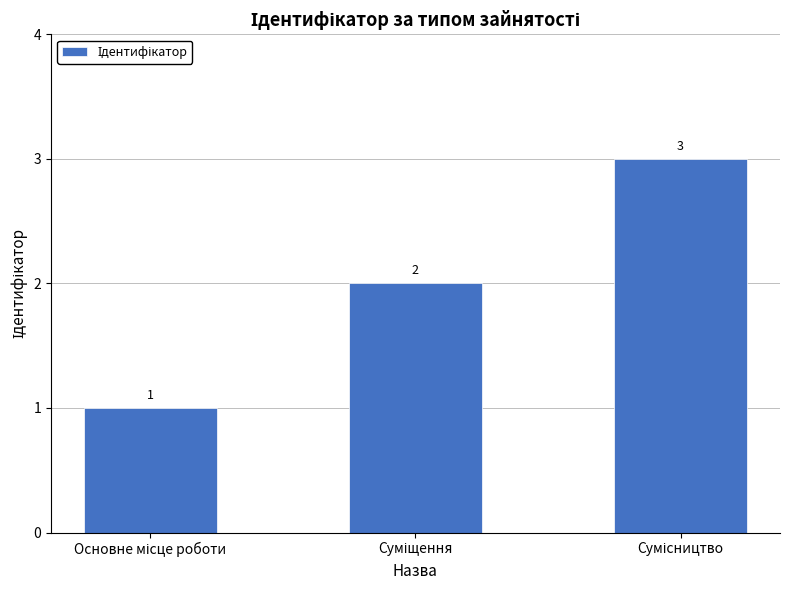

How many data points are less than 2?

1